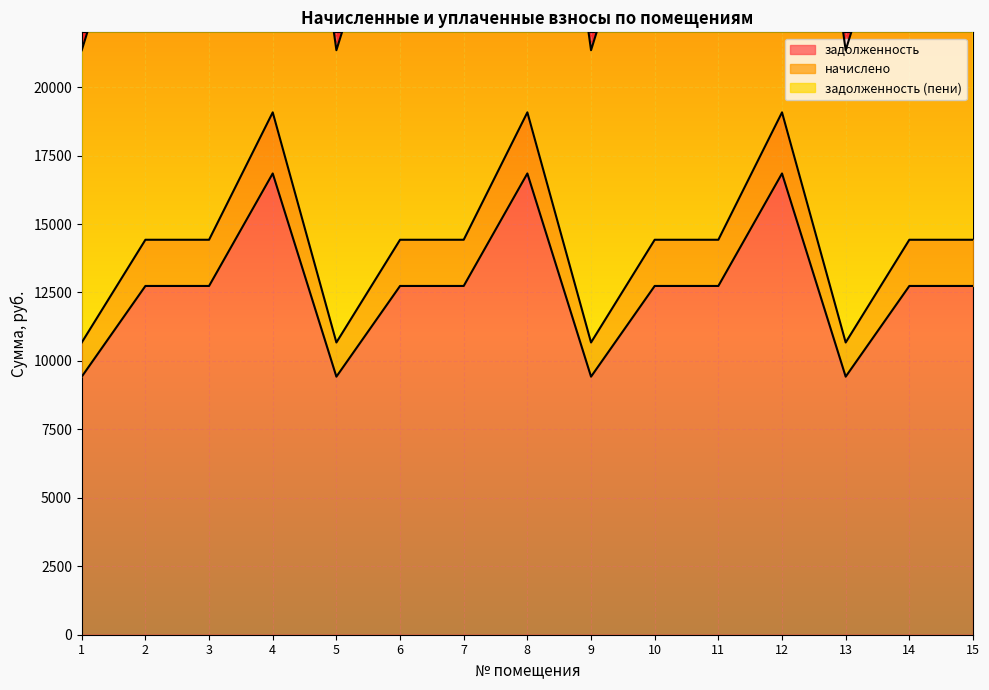

Is the value of начислено at 11 greater than the value of задолженность (пени) at 10?

No